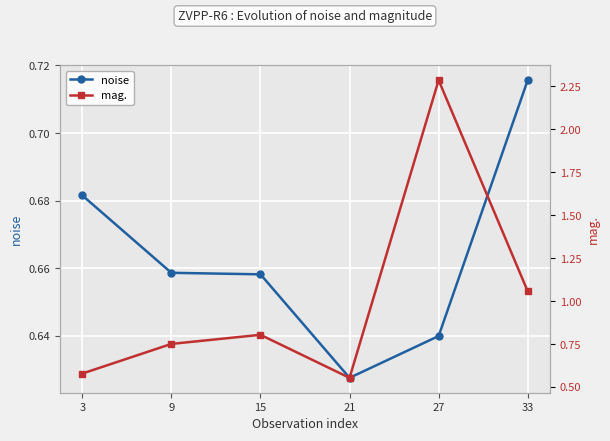

Rank the categories by noise value from highest to lowest.

33, 3, 9, 15, 27, 21